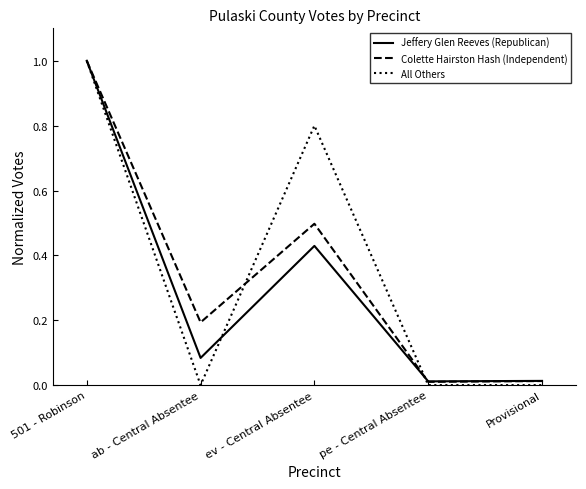

What is the total value across all series at 501 - Robinson?

3.0